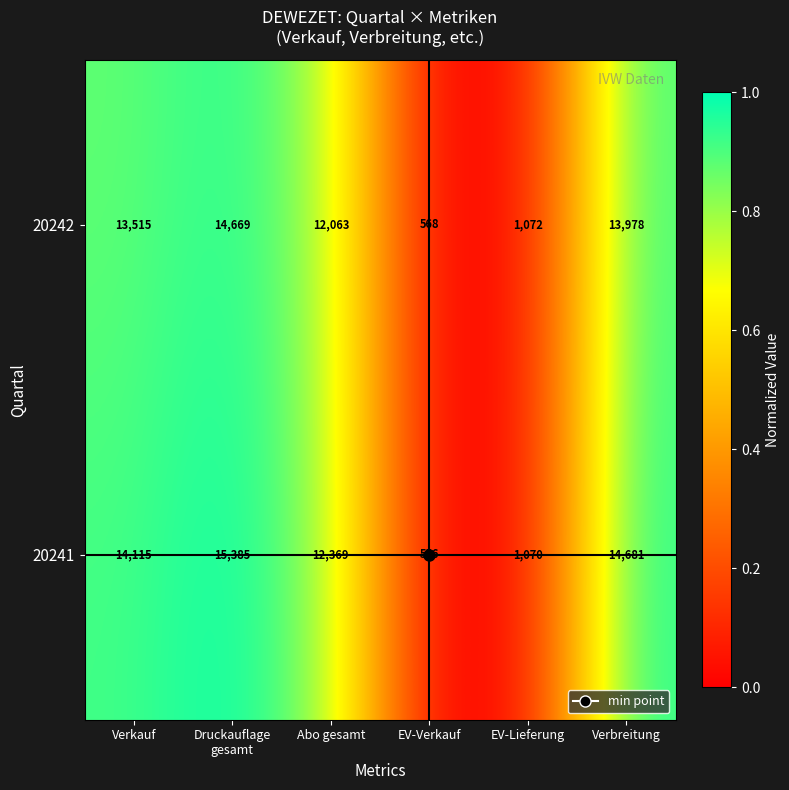

What is the difference between the second highest and minimum values in the 20241 series?

14125